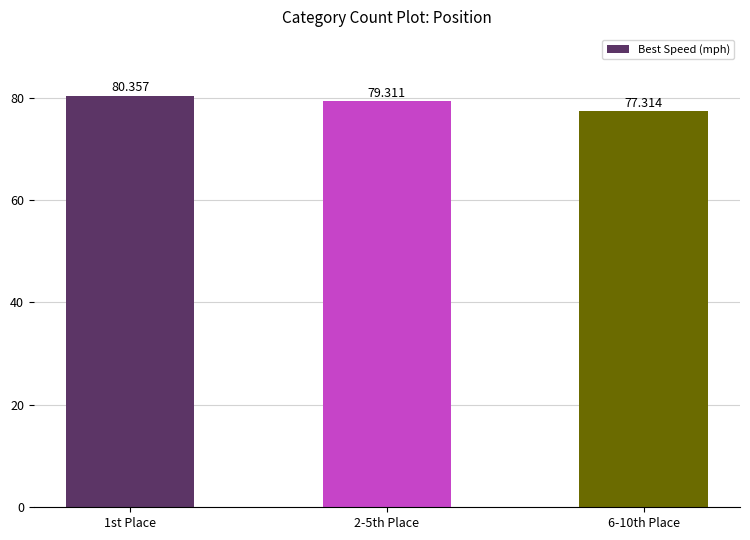

What is the maximum value shown in the chart?

80.4